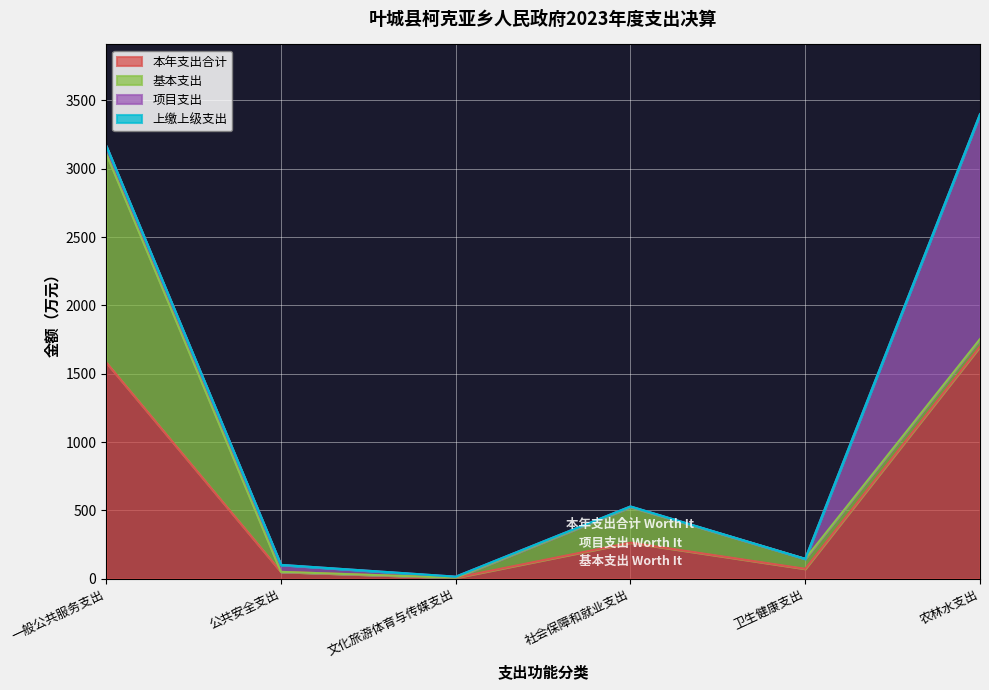

What position from the right is 卫生健康支出?

2